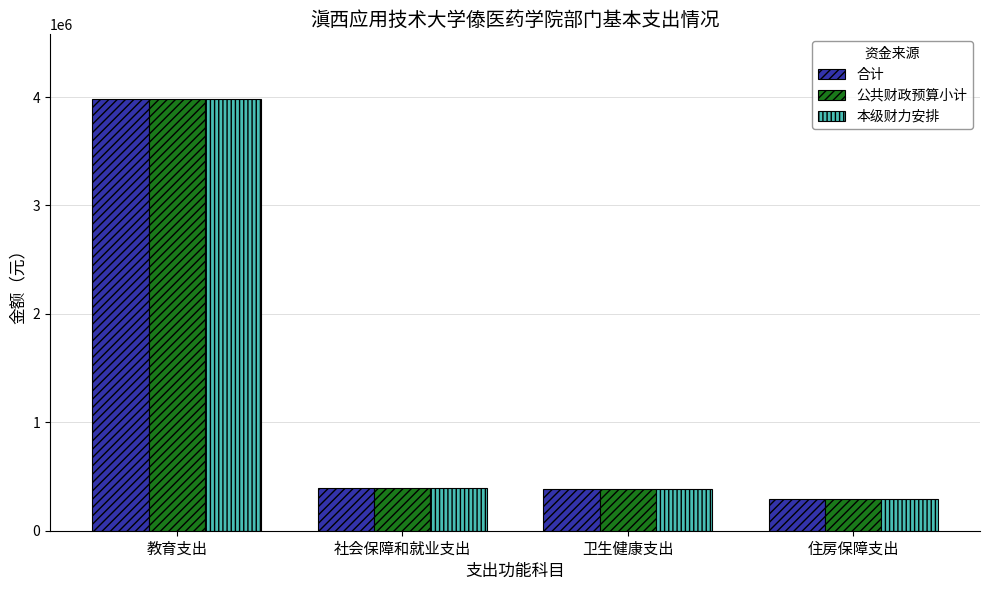

What is the smallest value displayed?

292117.0